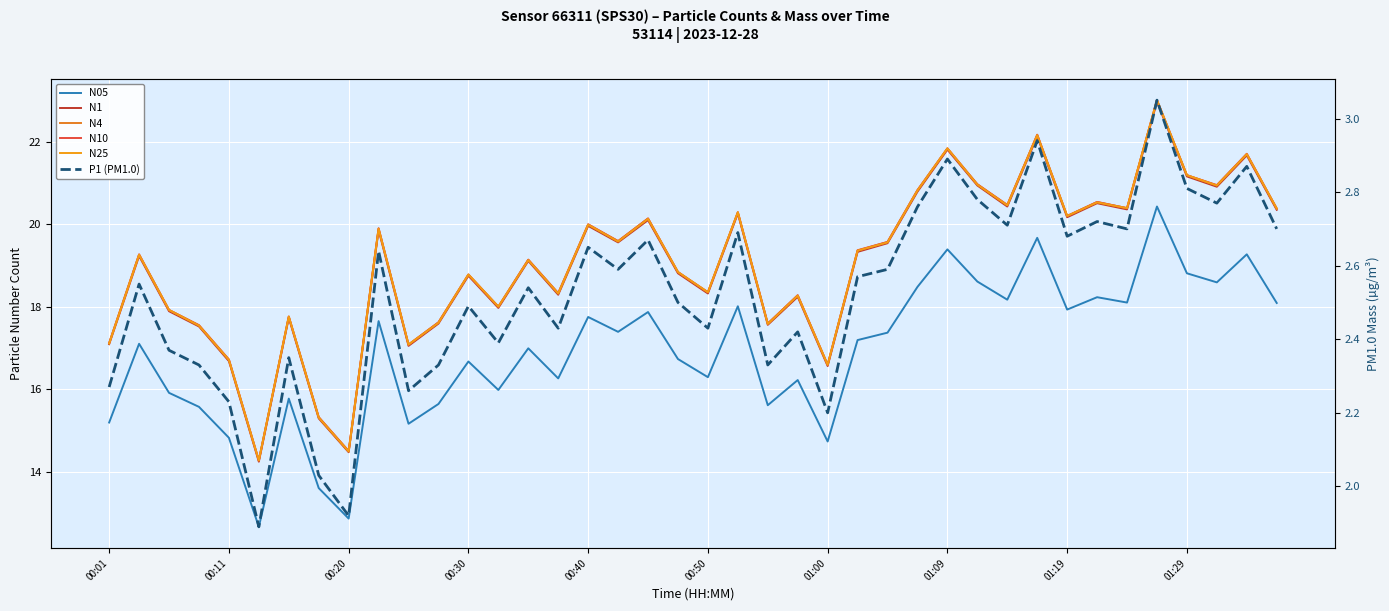

What are all the series names shown in the legend?

N05, N1, N4, N10, N25, P1 (PM1.0)